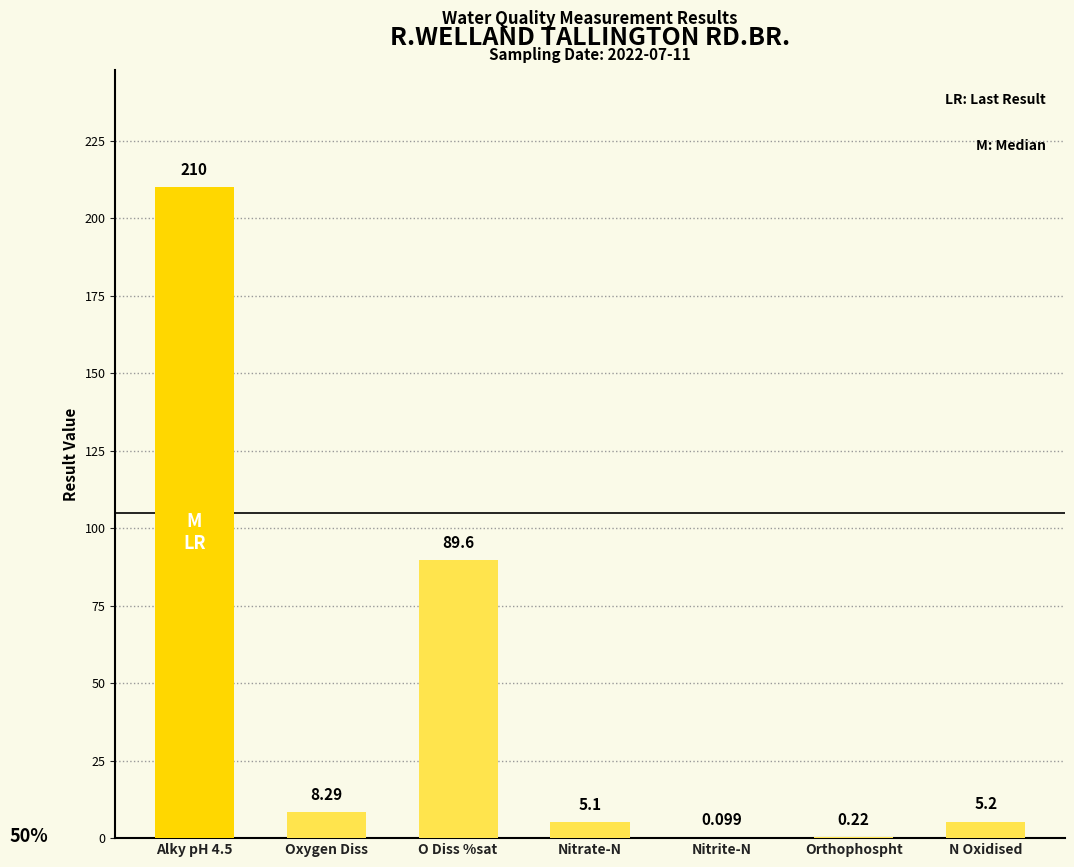

Between Oxygen Diss and Orthophospht, which is larger?

Oxygen Diss